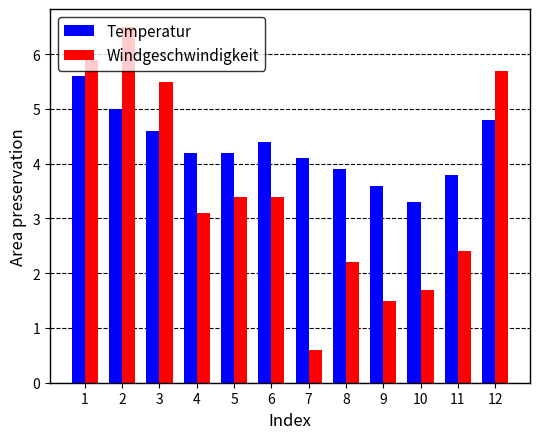

Reading right to left, what are all the values shown in this chart?

Temperatur: 12=4.8	11=3.8	10=3.3	9=3.6	8=3.9	7=4.1	6=4.4	5=4.2	4=4.2	3=4.6	2=5.0	1=5.6
Windgeschwindigkeit: 12=5.7	11=2.4	10=1.7	9=1.5	8=2.2	7=0.6	6=3.4	5=3.4	4=3.1	3=5.5	2=6.5	1=5.9